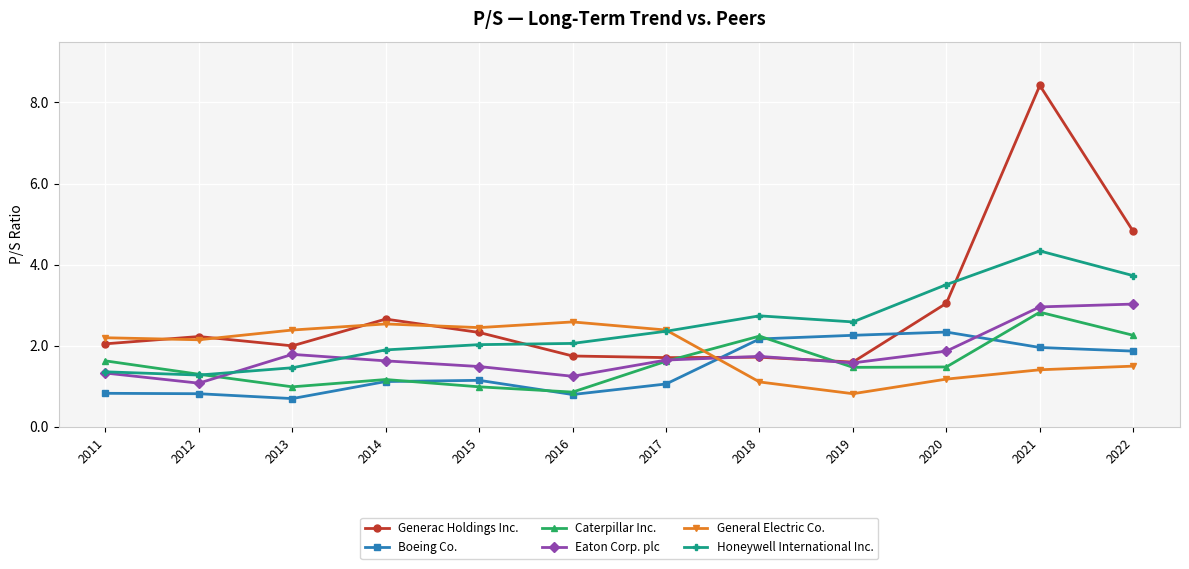

Rank the series by their maximum value, from highest to lowest.

Generac Holdings Inc., Honeywell International Inc., Eaton Corp. plc, Caterpillar Inc., General Electric Co., Boeing Co.